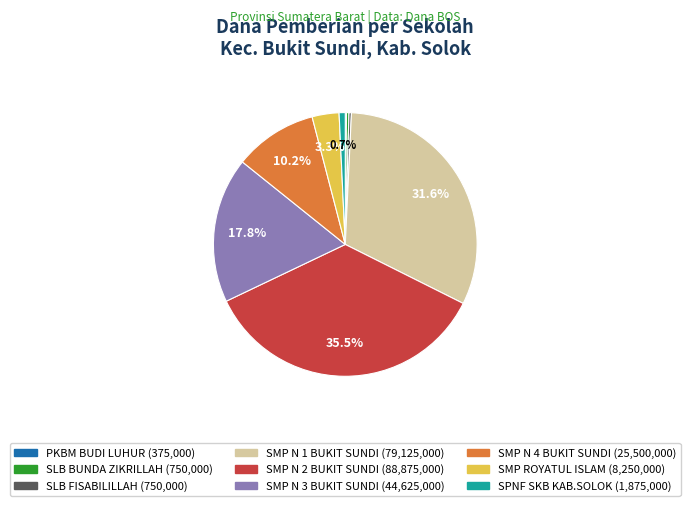

What is the ratio of the value at SMP N 1 BUKIT SUNDI to the value at SLB BUNDA ZIKRILLAH?

105.5